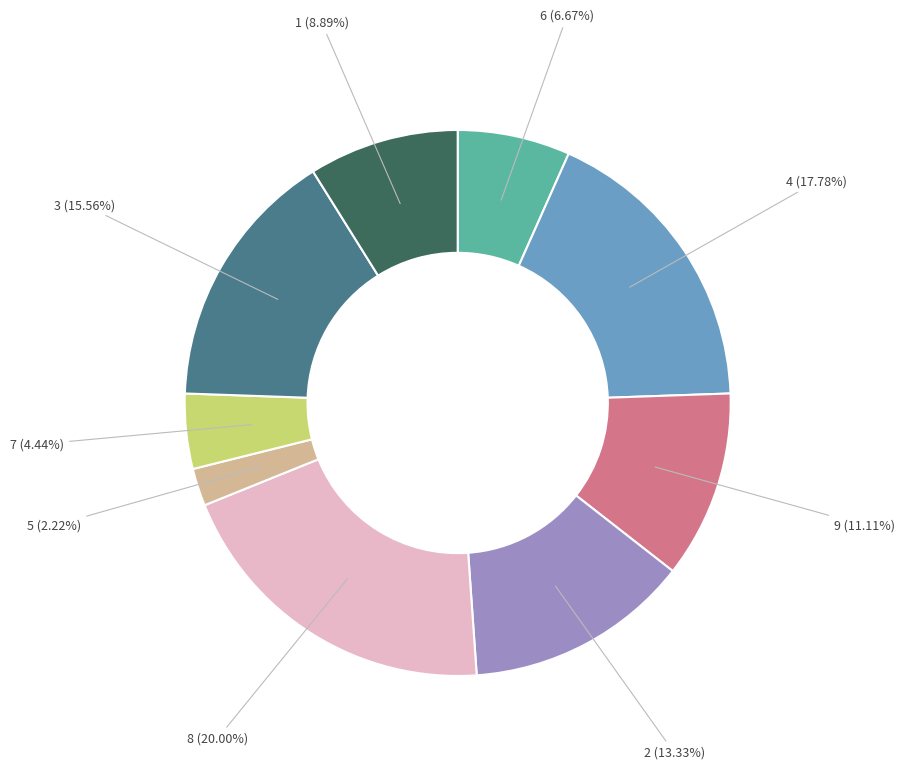

Which category has the smallest portion of the pie?

5